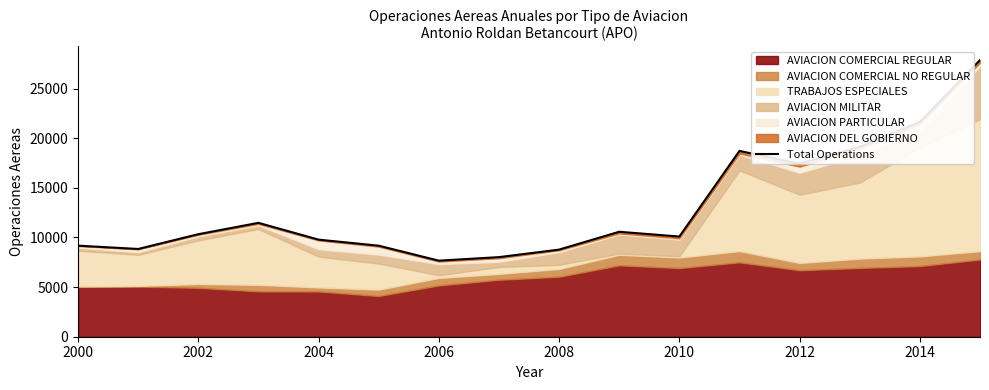

What is the difference between the values at 2006 and 10?

1381